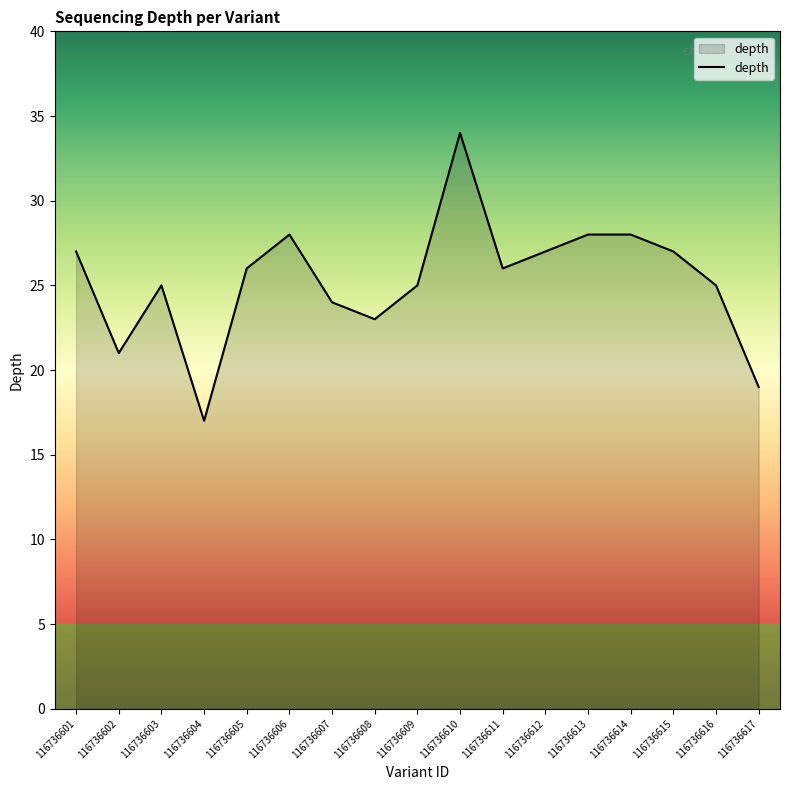

What is the minimum value shown in the chart?

17